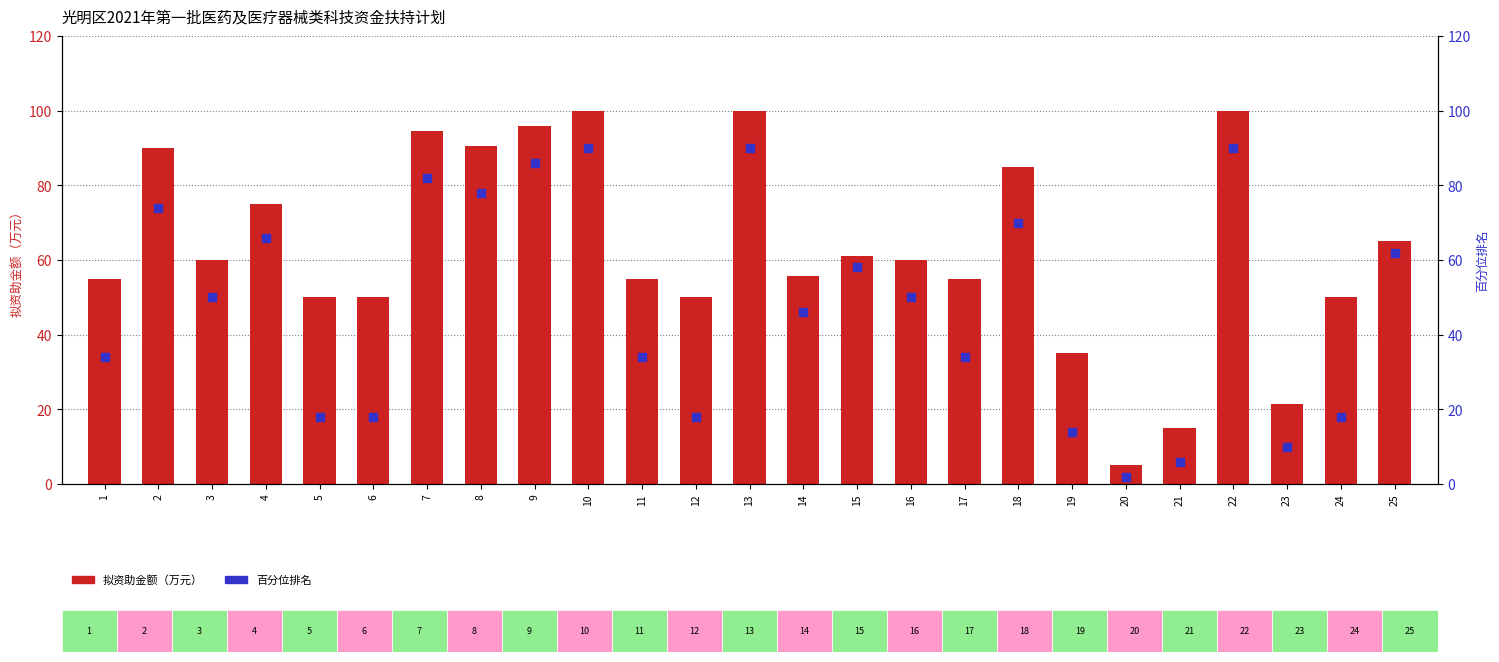

Which series has the largest total across all categories?

拟资助金额（万元）